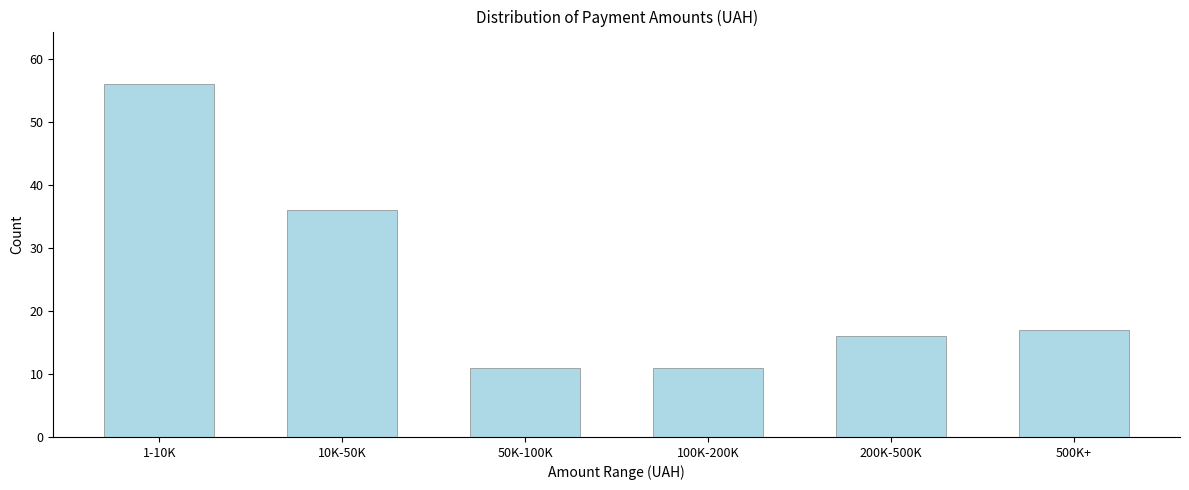

Reading left to right, what are all the values shown in this chart?

56	36	11	11	16	17